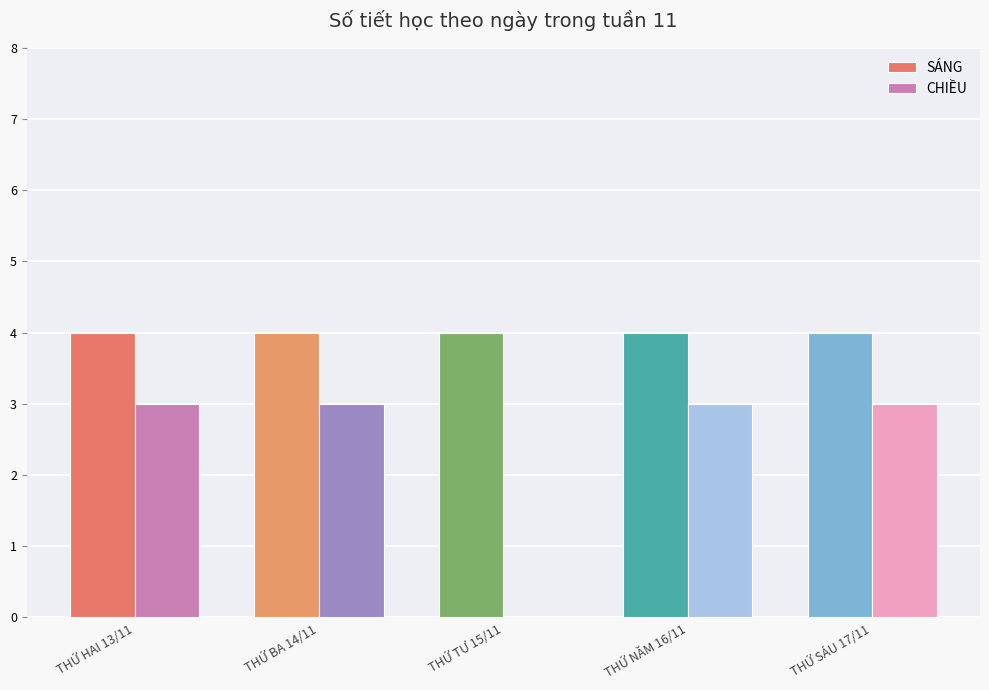

Which series has the largest total across all categories?

SÁNG